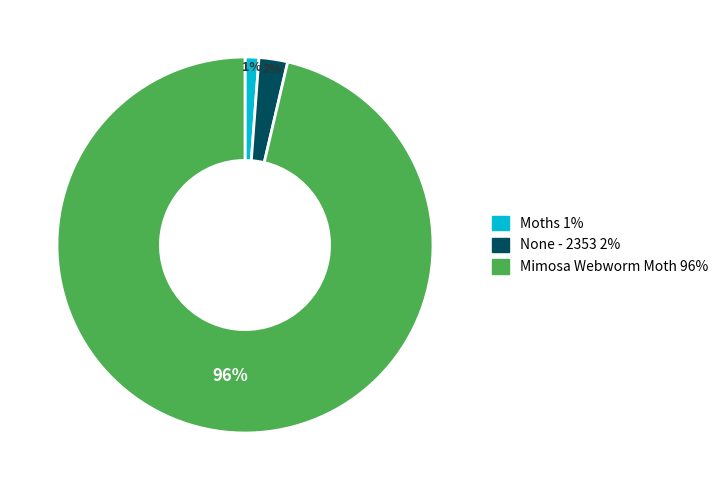

Which slice is the smallest?

Moths